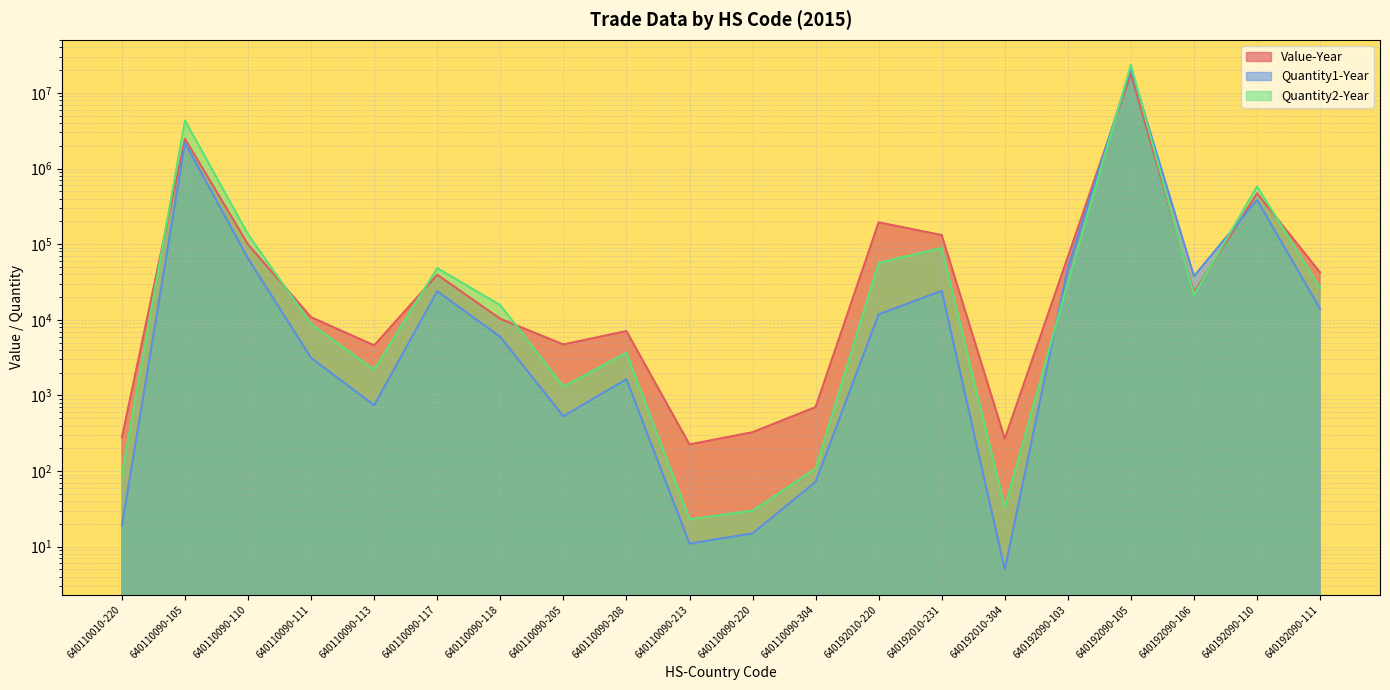

At how many categories does at least one series exceed 9545590?

1